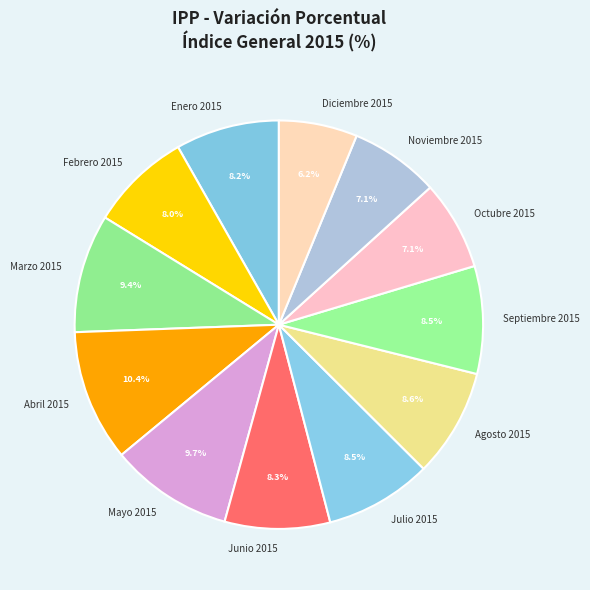

Approximately how many times larger is the value at Enero 2015 compared to Septiembre 2015?

1.0